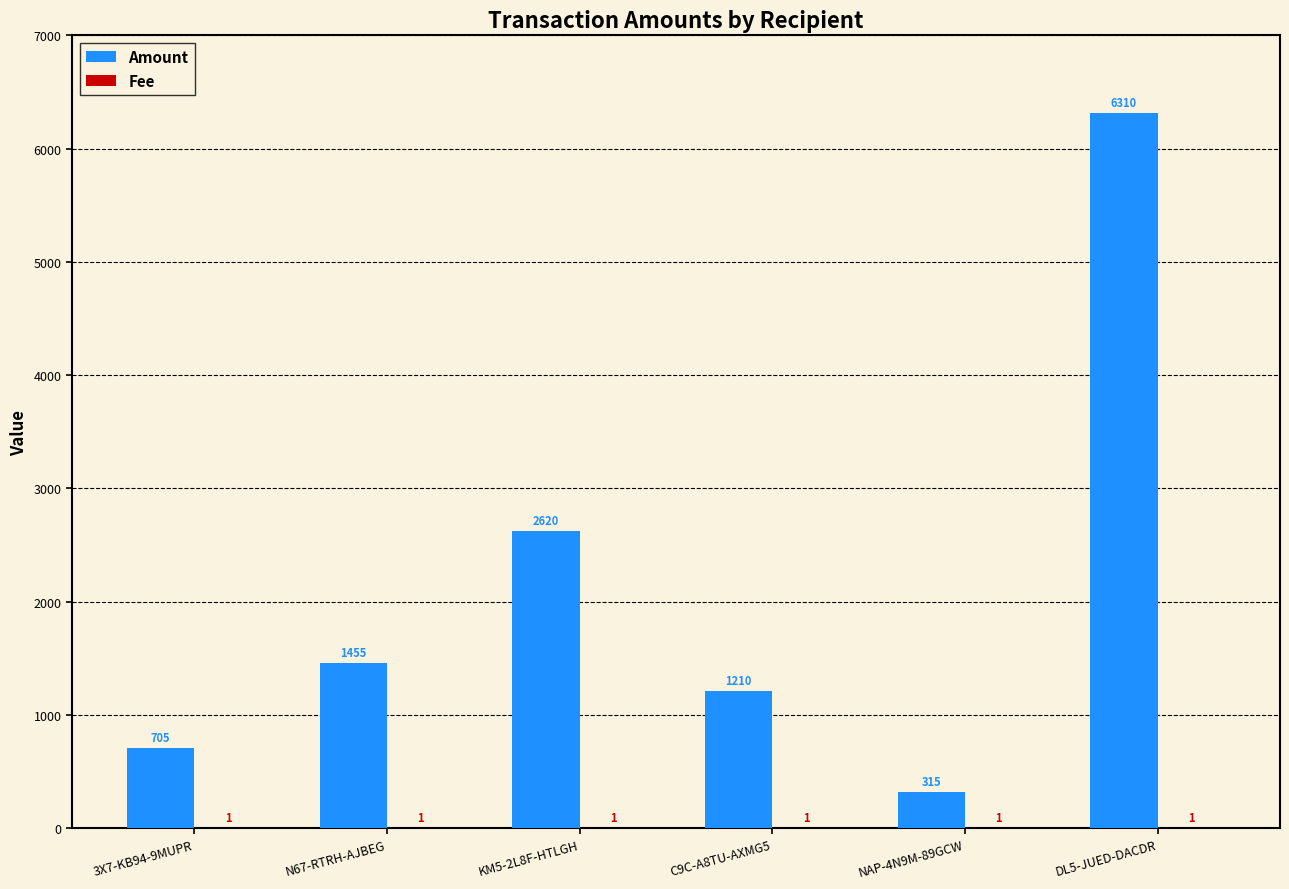

At which category is the sum across all series the highest?

DL5-JUED-DACDR